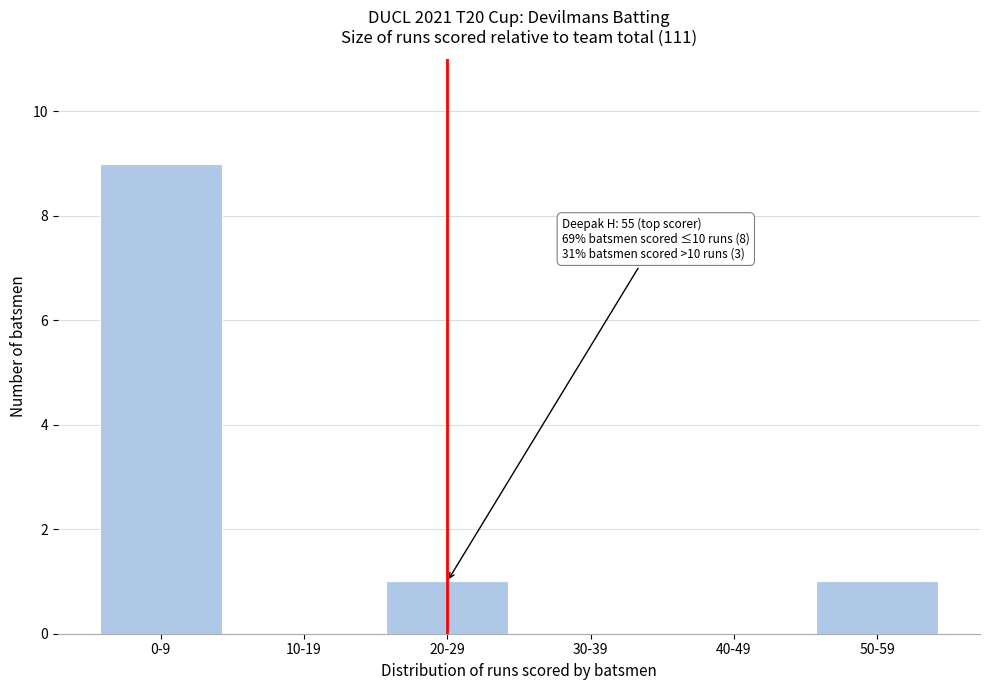

Reading right to left, extract all data points from this chart.

50-59=1	40-49=0	30-39=0	20-29=1	10-19=0	0-9=9